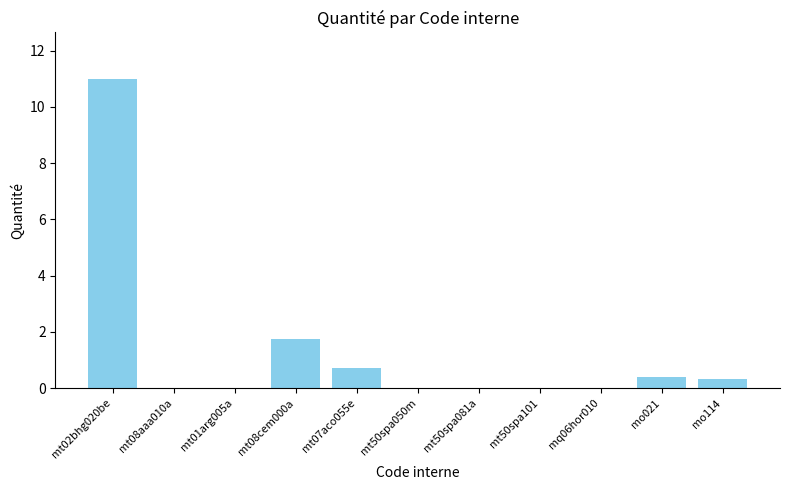

How many categories are shown in the chart?

11